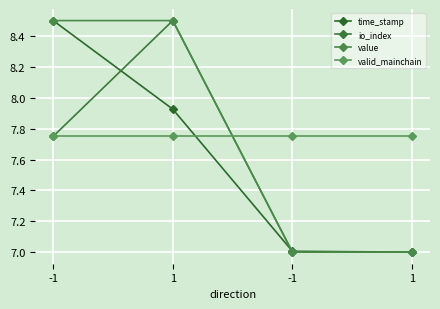

What is the minimum value for time_stamp?

7.0